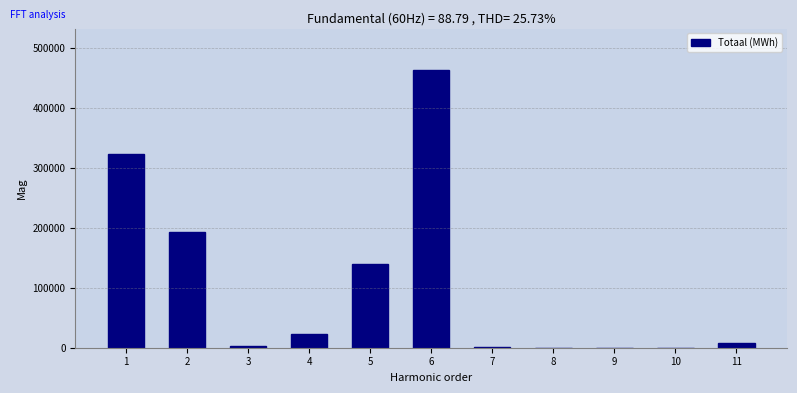

What is the sum of all values?

1150958.7